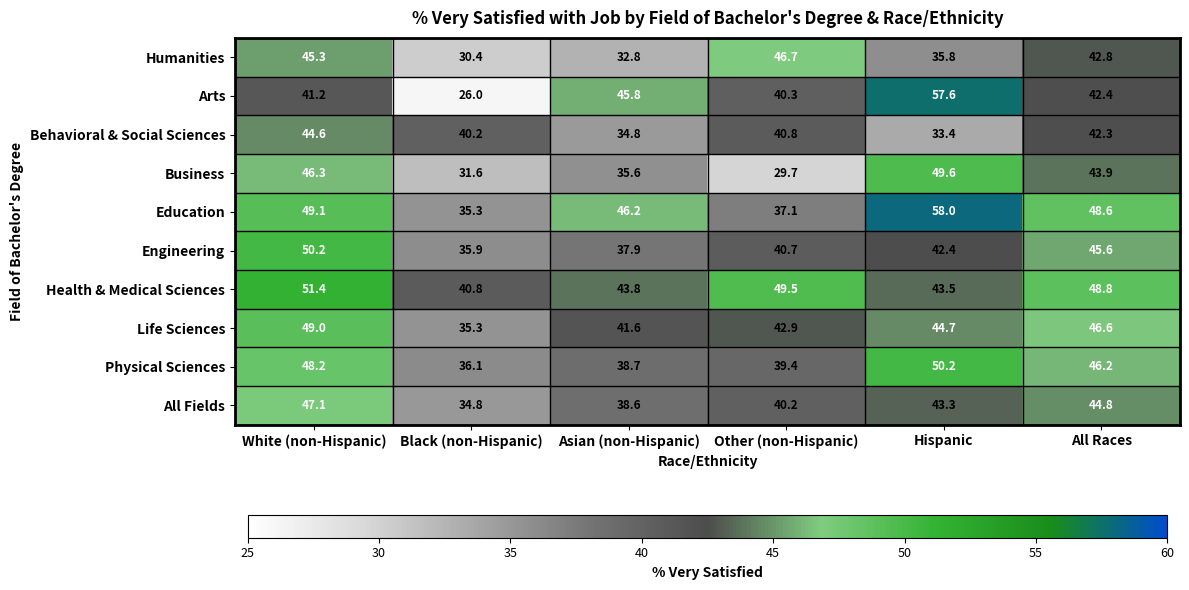

Which label corresponds to the smallest value in the chart?

Black (non-Hispanic)